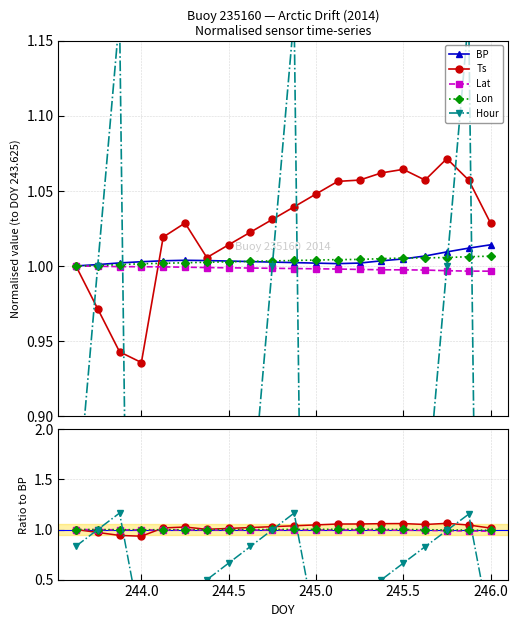

What are all the series names shown in the legend?

BP, Ts, Lat, Lon, Hour